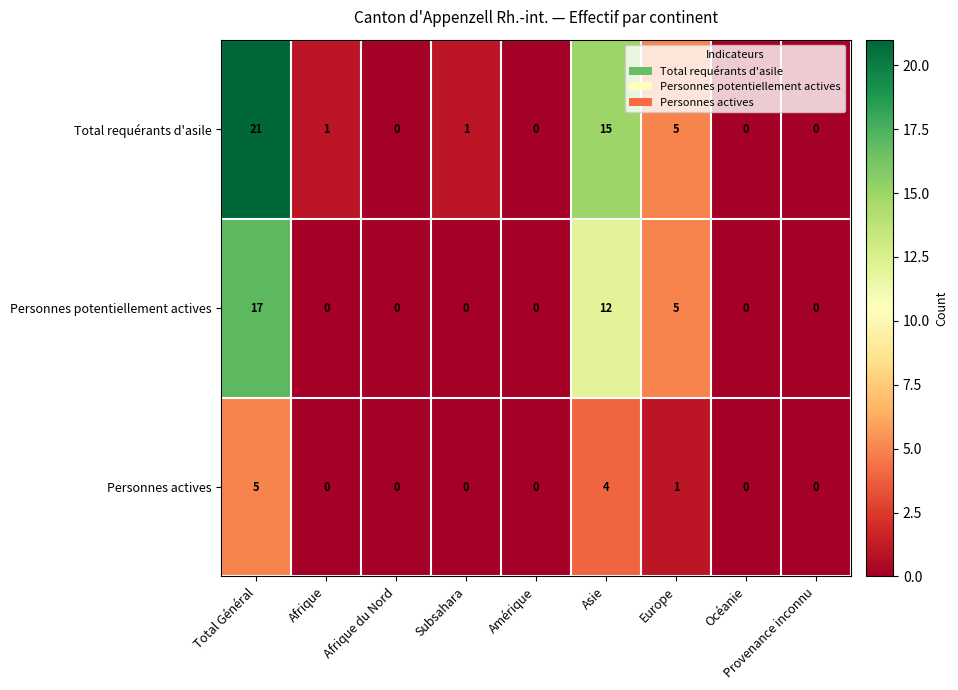

At which category is the sum across all series the highest?

Total Général